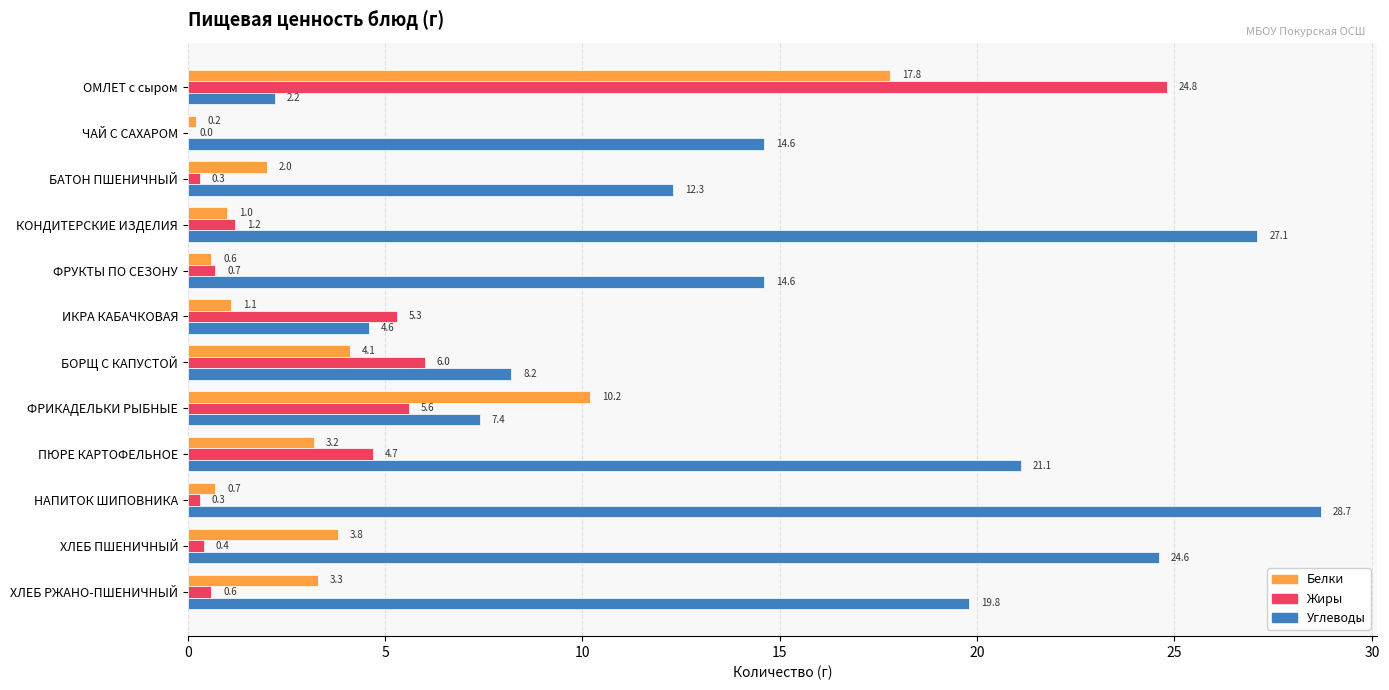

Between БОРЩ С КАПУСТОЙ and ХЛЕБ ПШЕНИЧНЫЙ, which series saw the biggest shift?

Углеводы